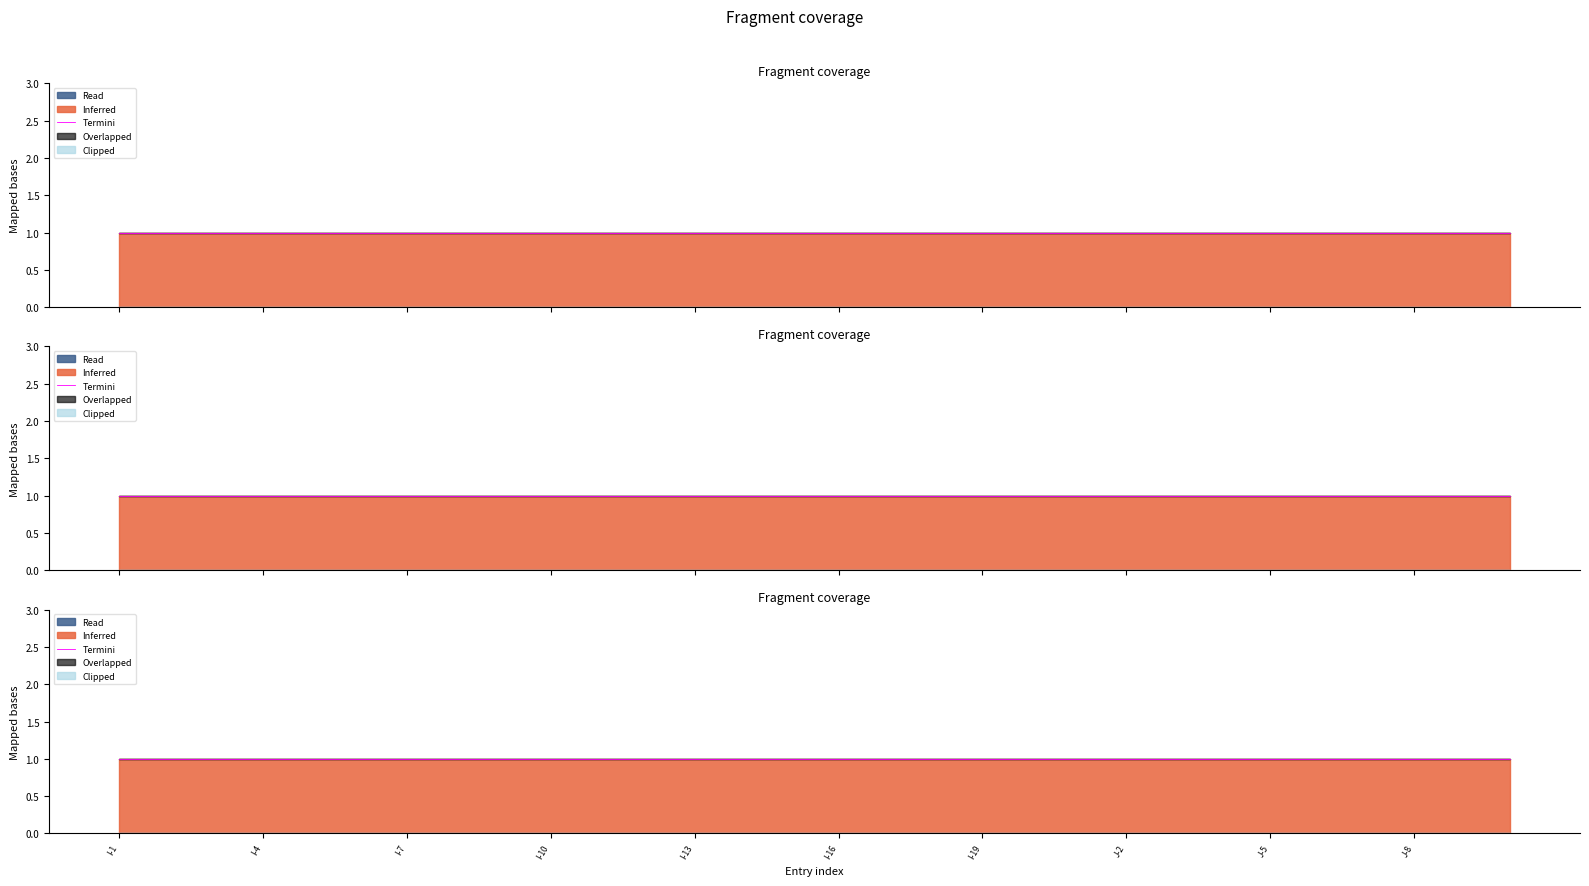

How many lines are shown in the chart?

2